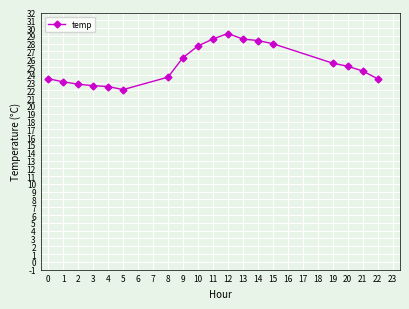

Where is the data nearest to the value 25?

20